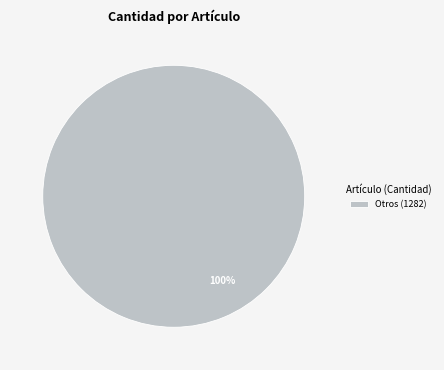

Count the number of slices in the pie.

1